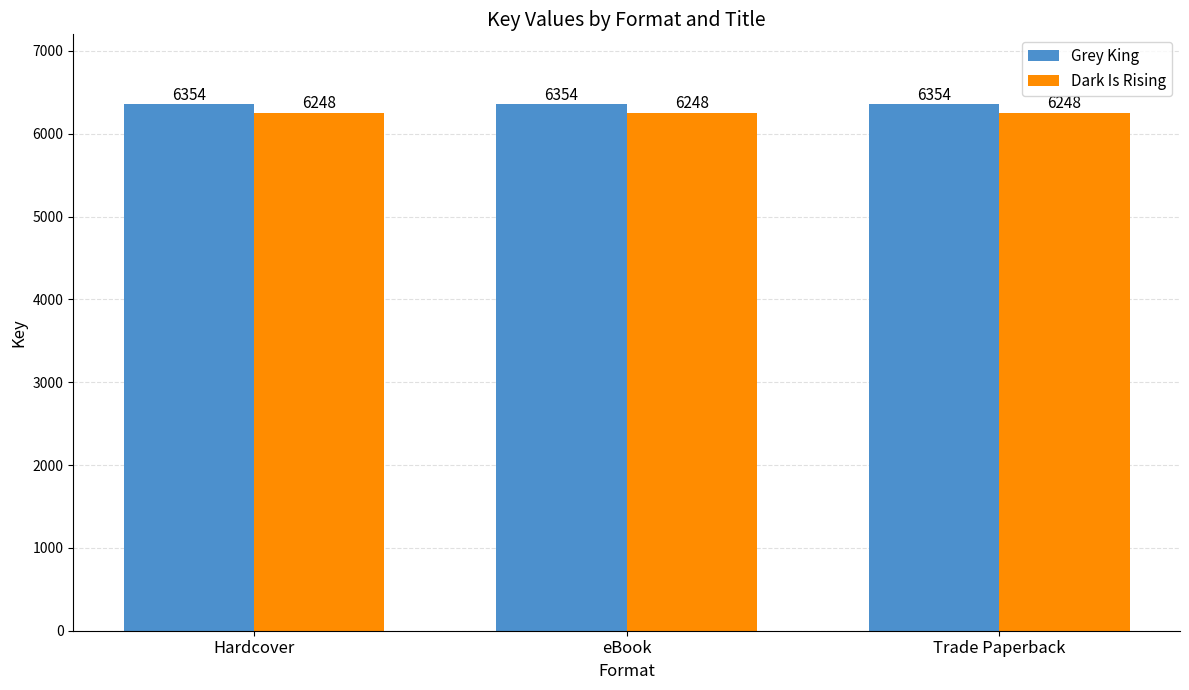

Rank the series at eBook from highest to lowest value.

Grey King, Dark Is Rising